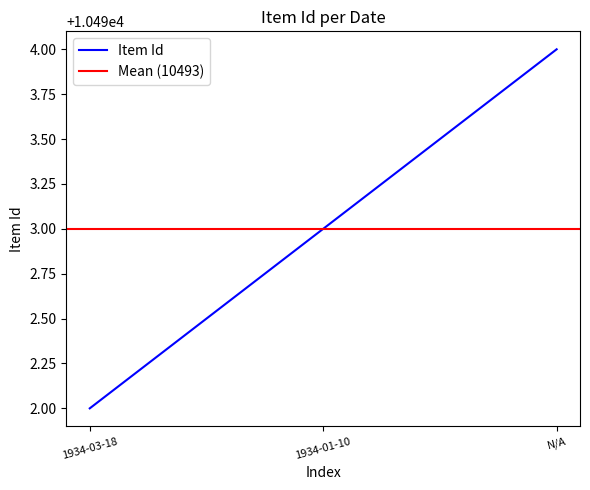

List the labels in order of value, largest first.

N/A, 1934-01-10, 1934-03-18